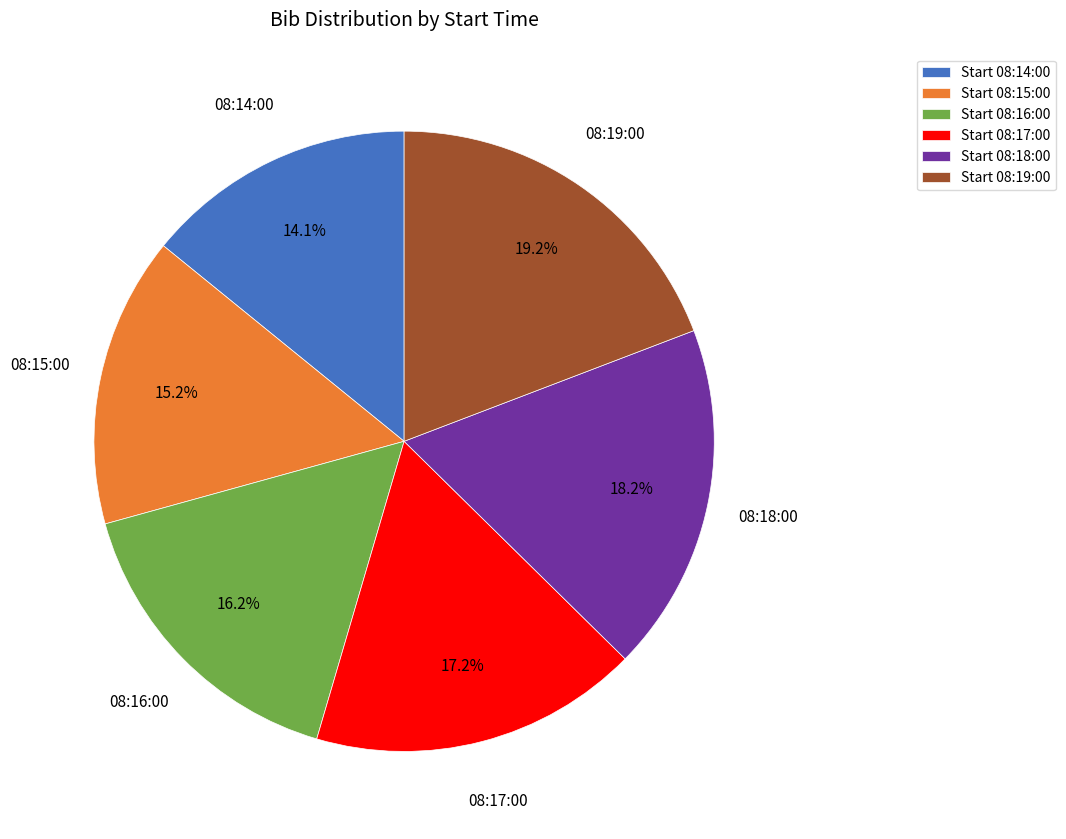

How much of the chart is everything except Start 08:19:00?

80.8%